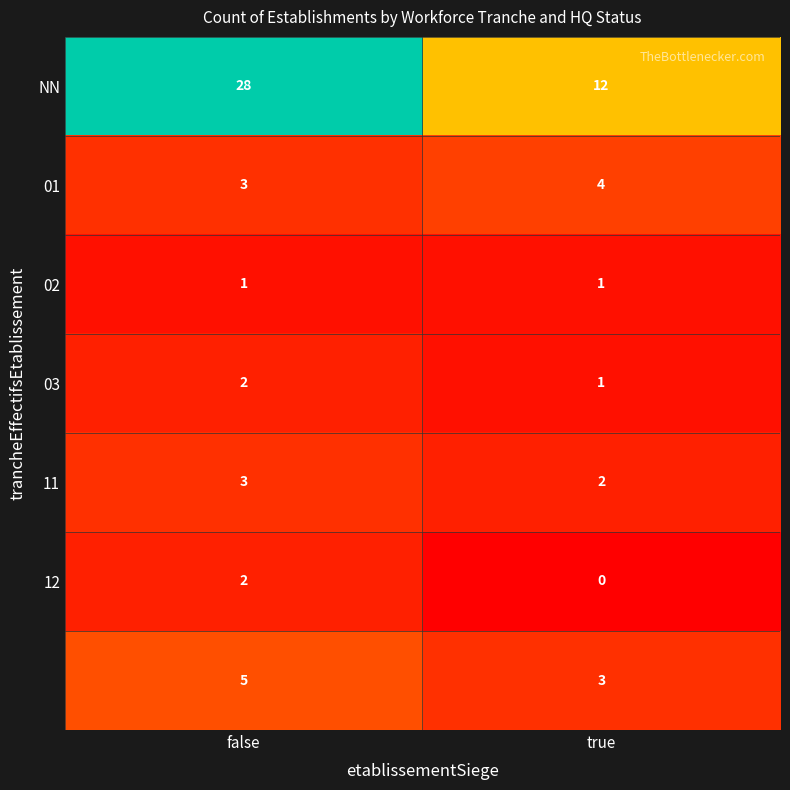

How many distinct data groups are displayed?

7